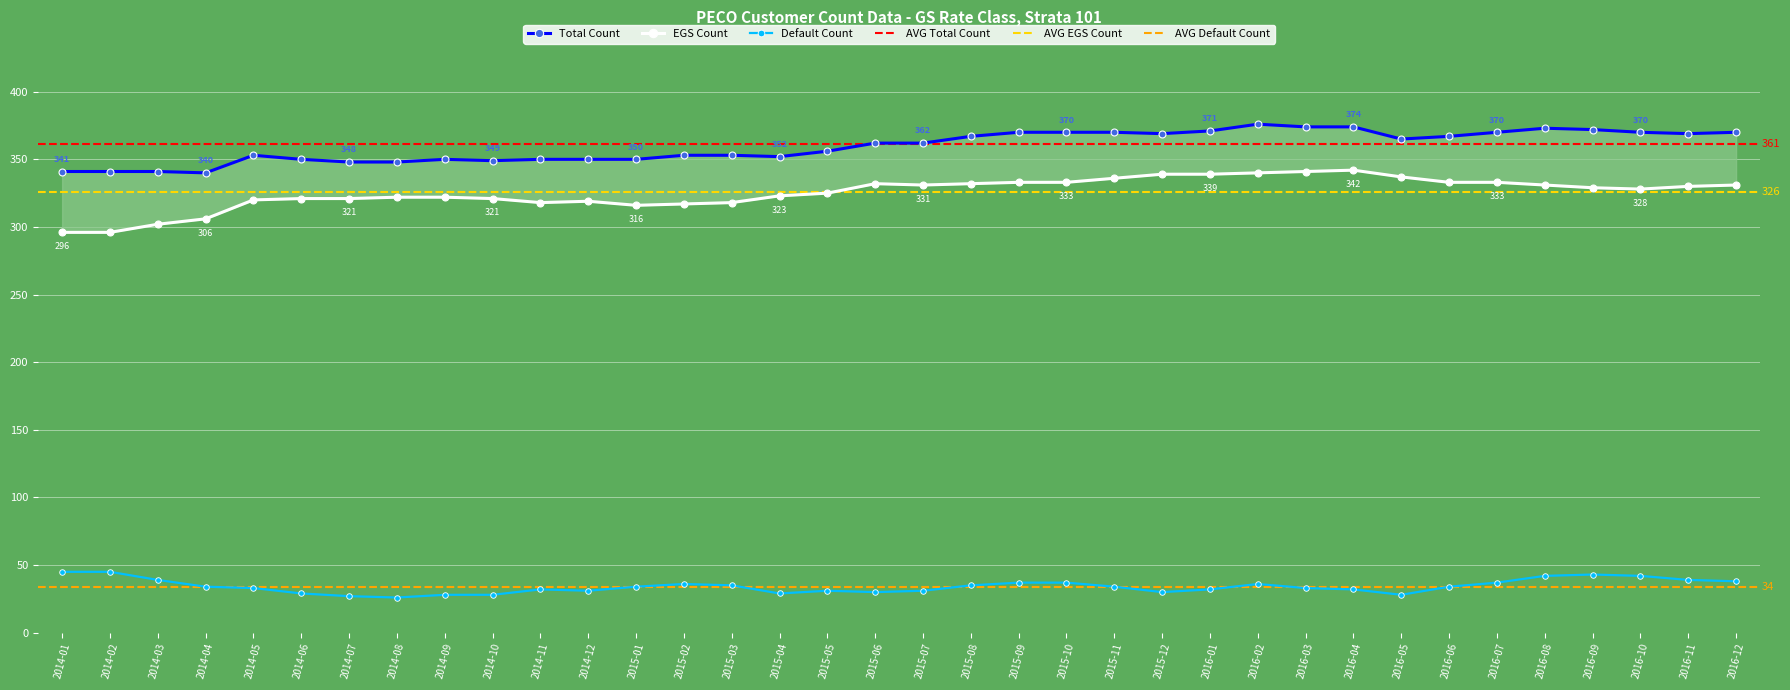

True or false: Default Count and EGS Count intersect in this chart.

False